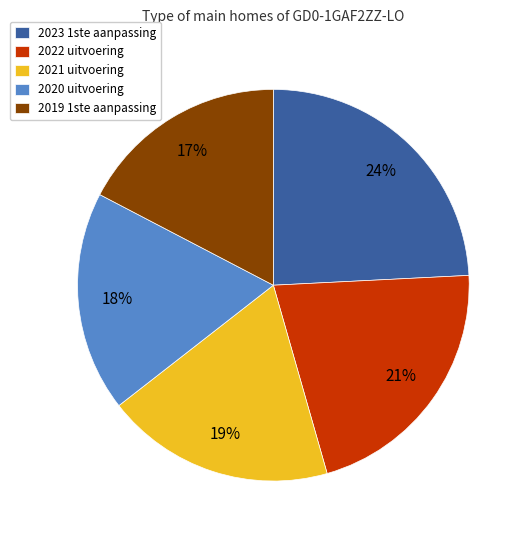

Approximately how many times larger is the value at 2023 1ste aanpassing compared to 2020 uitvoering?

1.3